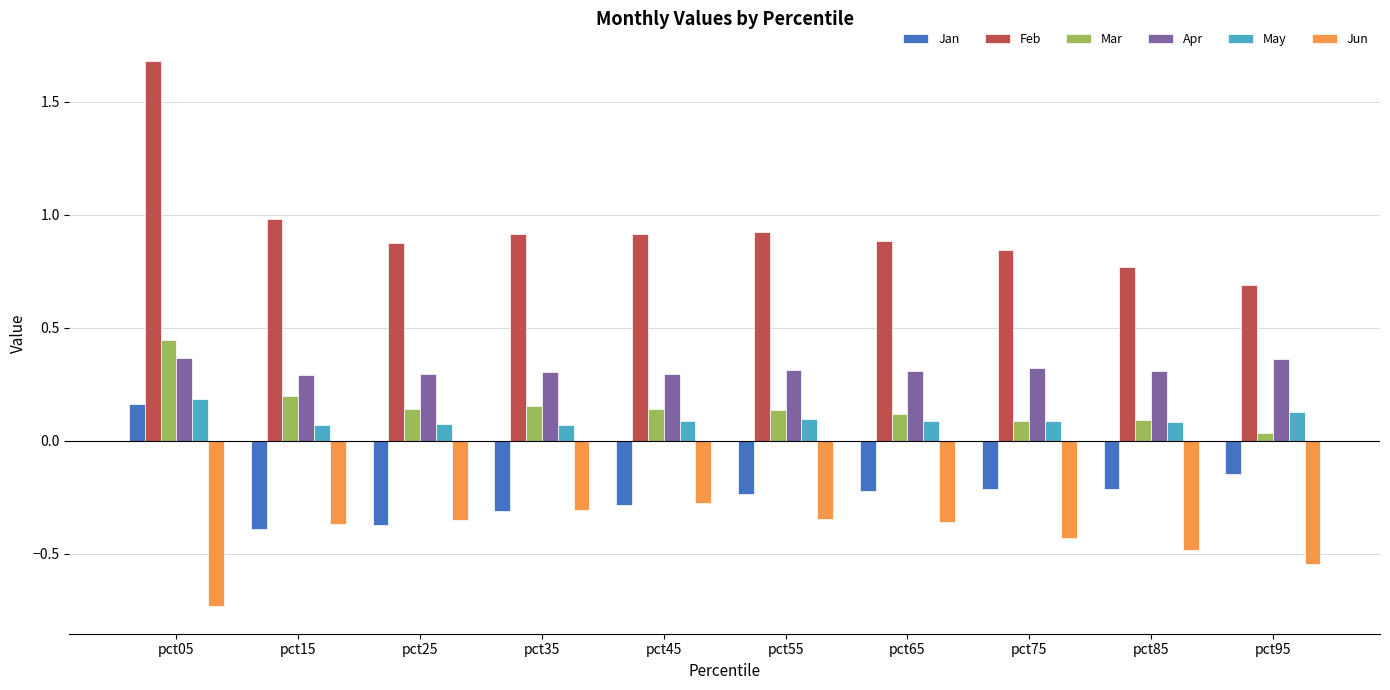

At which label does Jan first exceed 0?

pct05